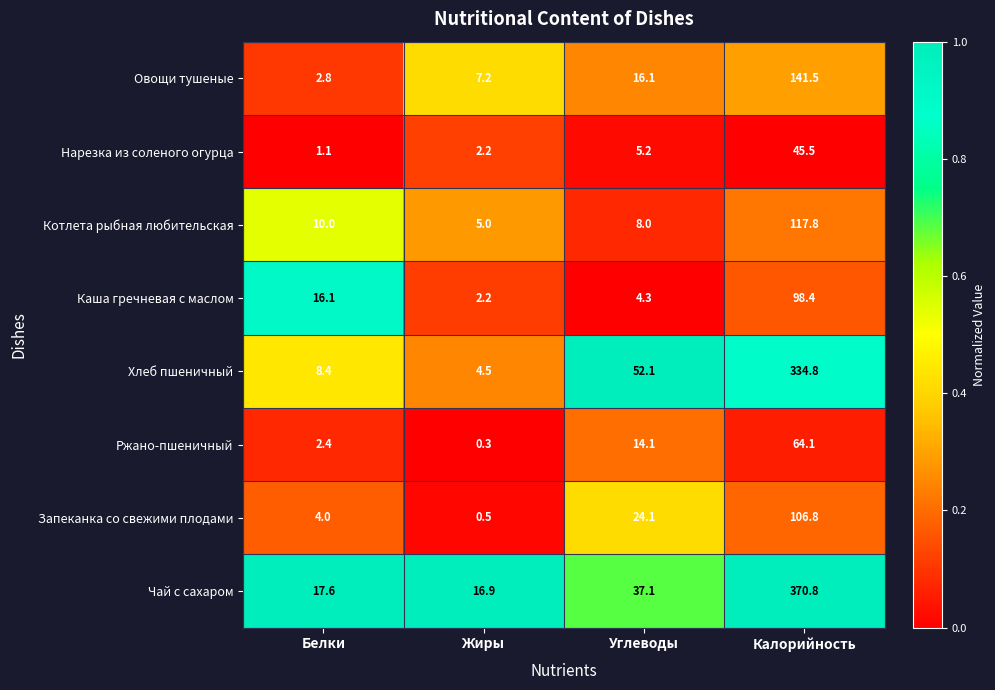

The value of Котлета рыбная любительская at Белки is 10.0. True or false?

True